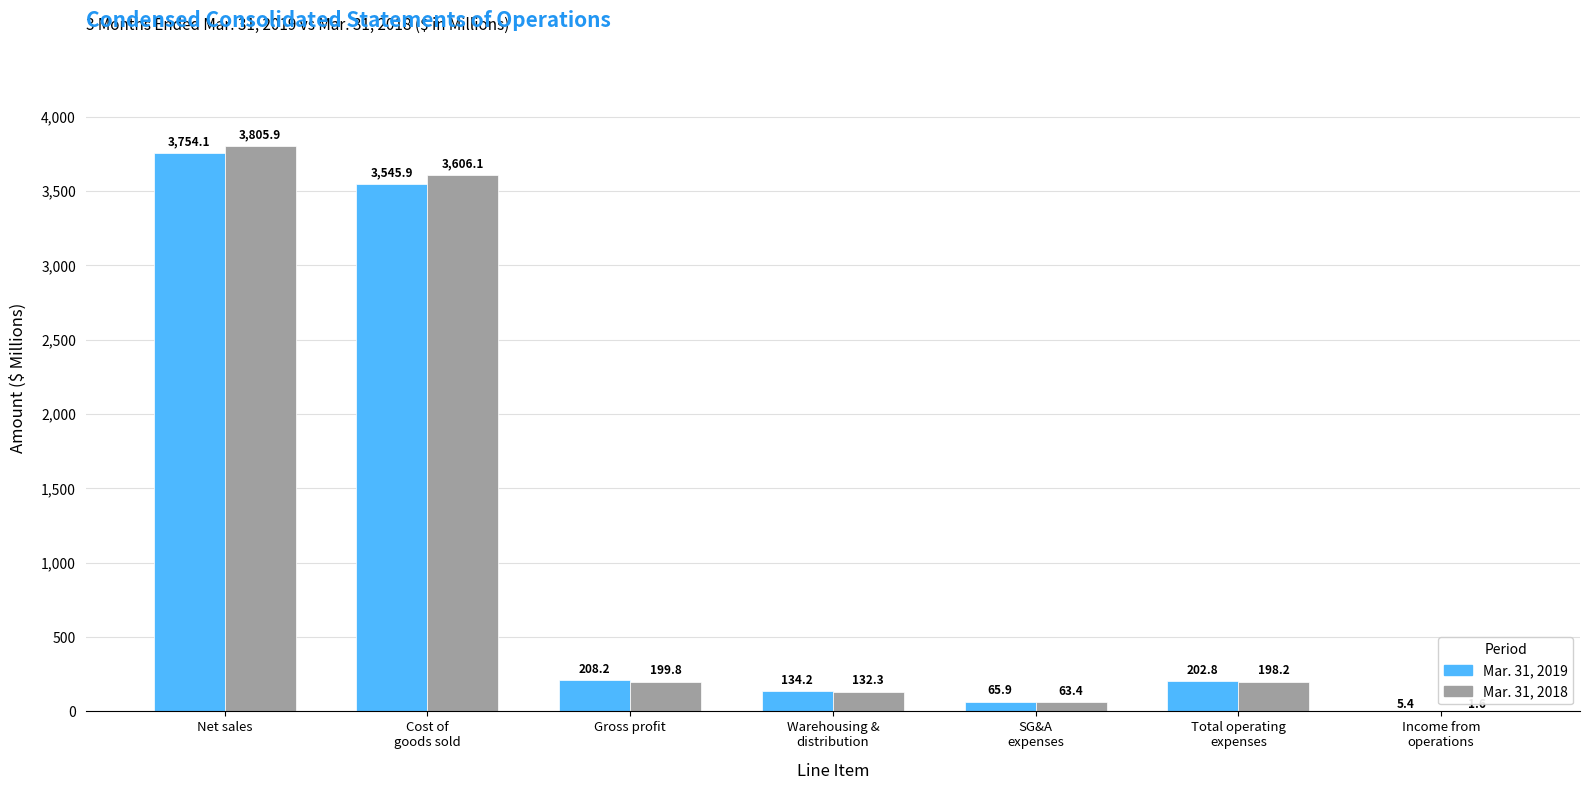

Which series changed the most between Net sales and Total operating
expenses?

Mar. 31, 2018